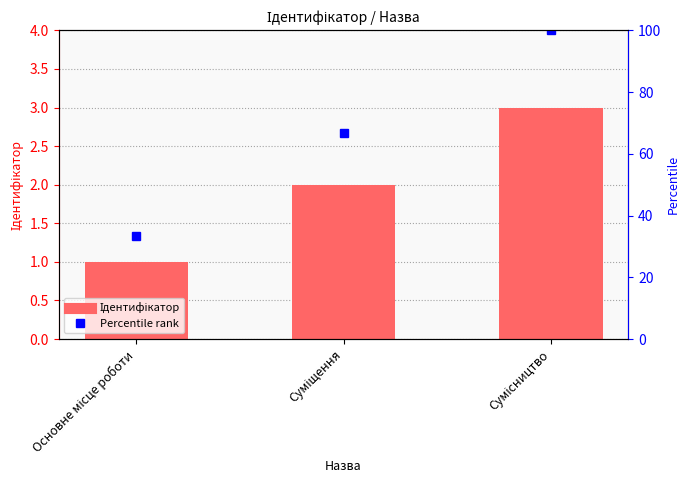

At which category does the chart reach its minimum across all series?

Основне місце роботи